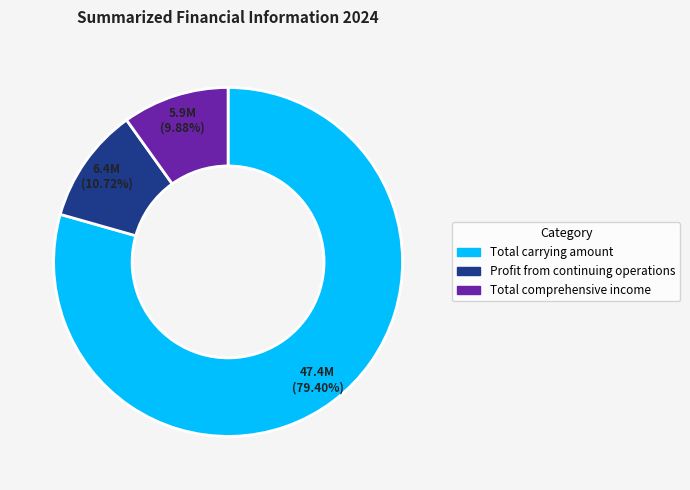

Count the number of slices in the pie.

3